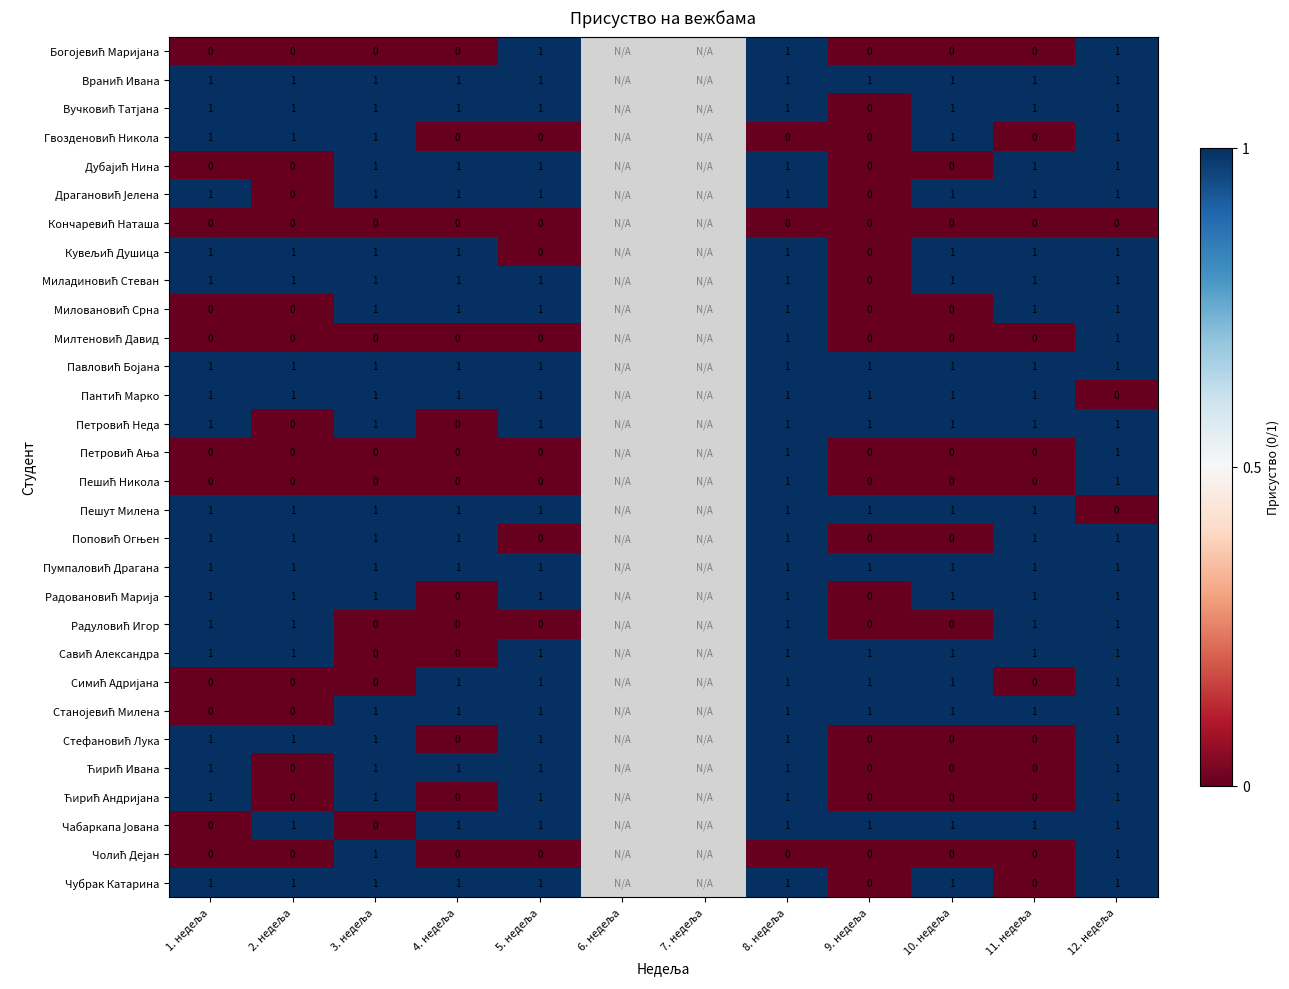

Which has a higher value, 4. недеља or 11. недеља?

4. недеља